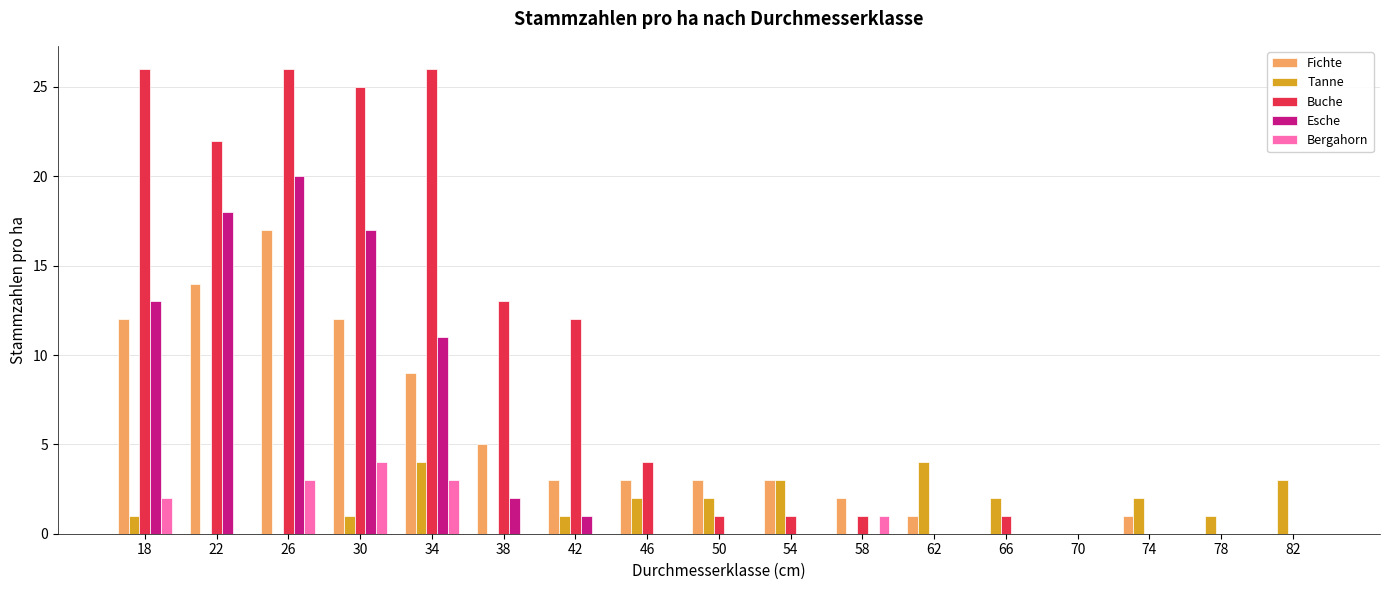

Does the chart contain stacked bars?

No